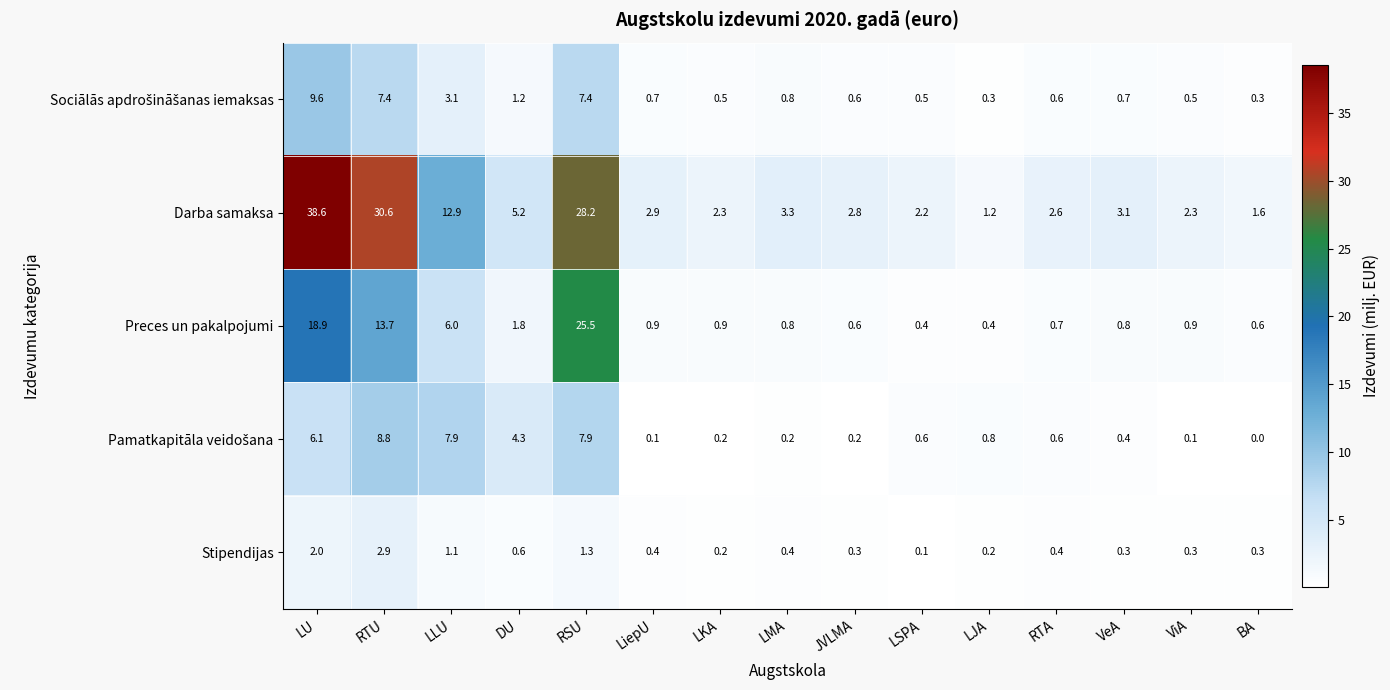

What is the maximum value shown in the chart?

38.6